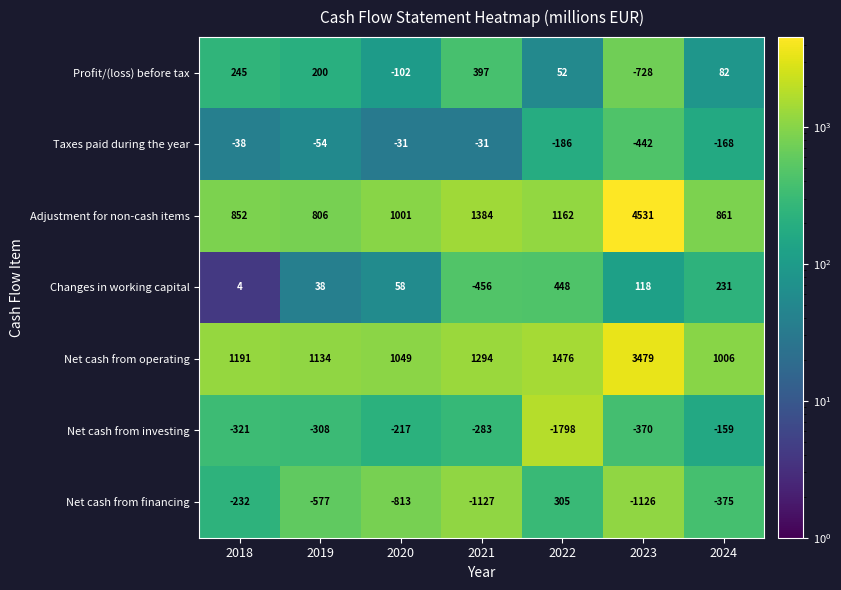

How many data points does each series have?

7